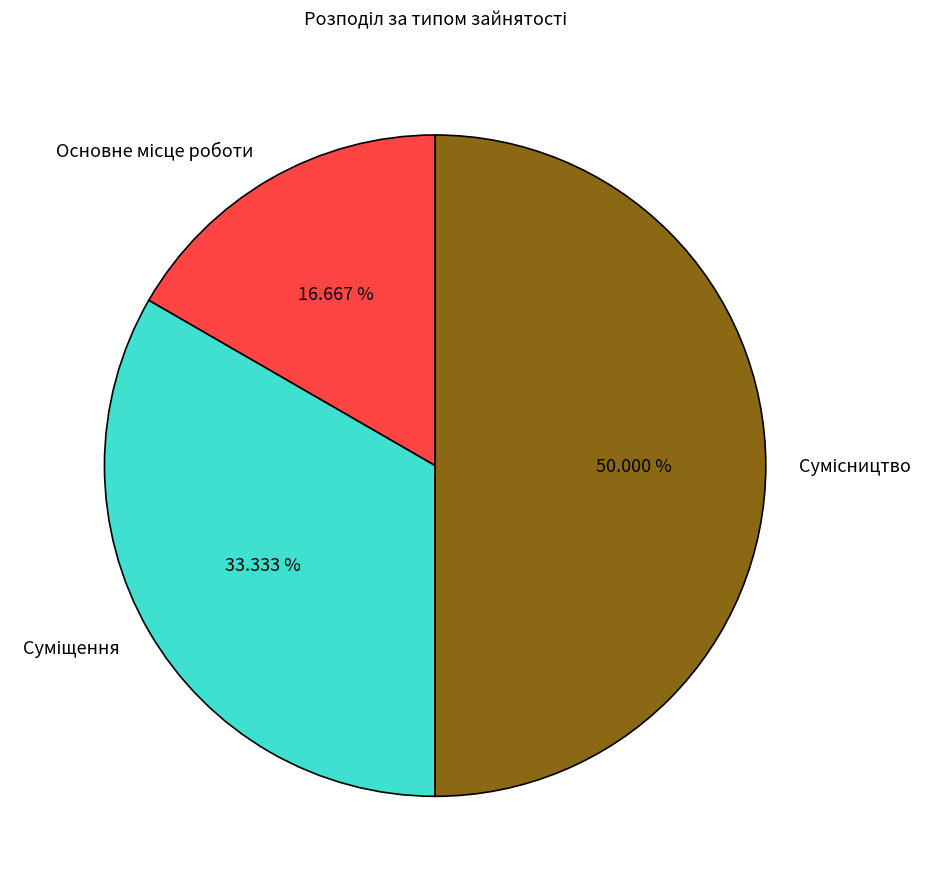

What is the change in value from Основне місце роботи to Суміщення?

+1